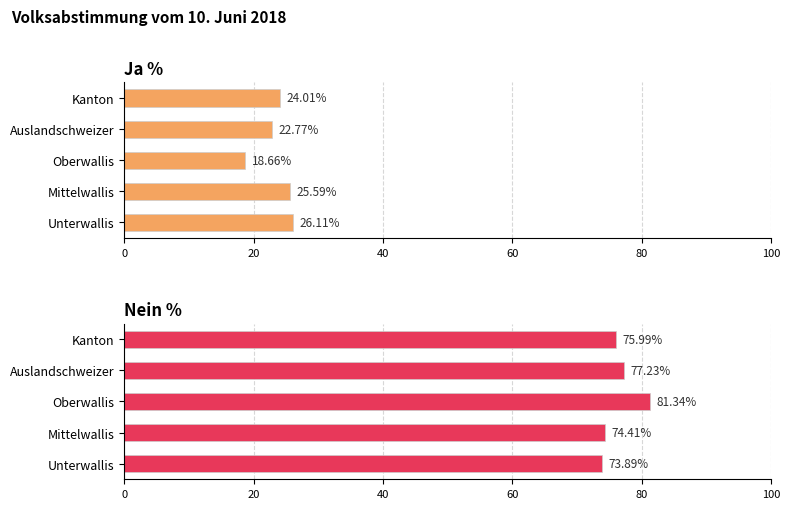

List the series in order of their peak value, lowest first.

Ja %, Nein %